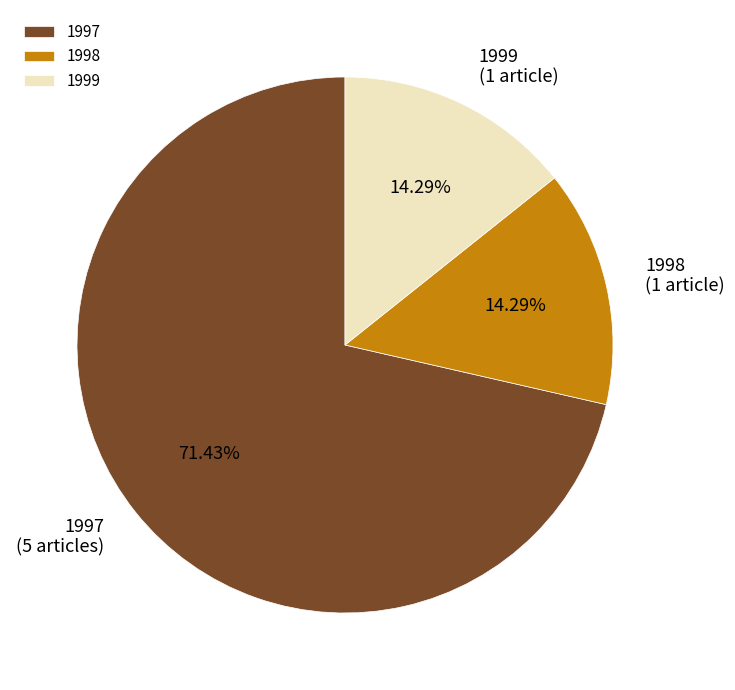

Is there any slice that represents more than half of the pie?

Yes